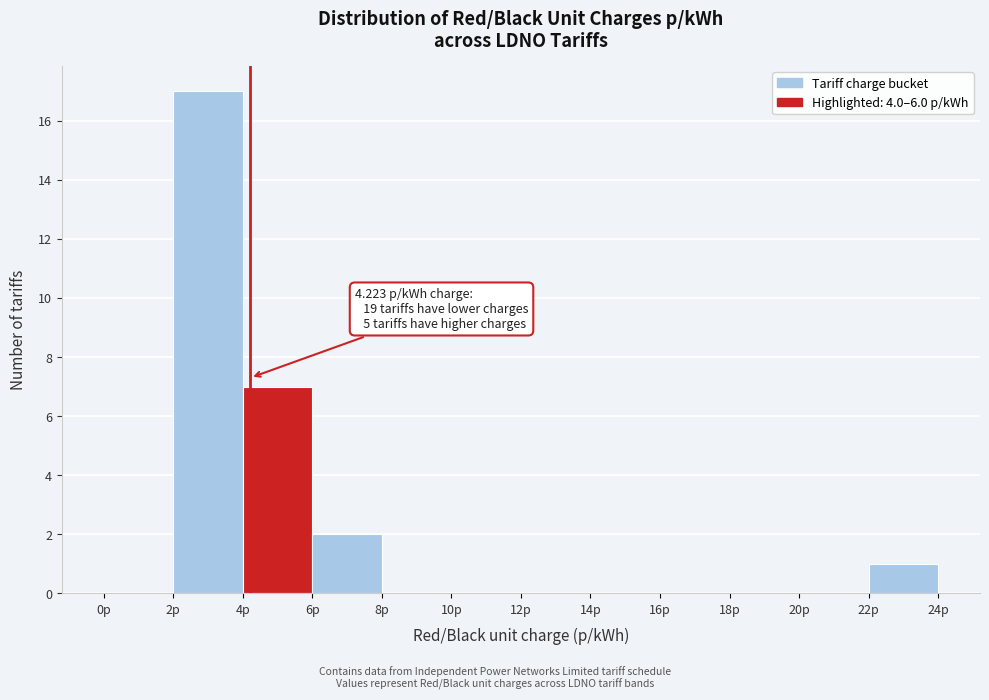

Which range on the x-axis has the tallest bar?

2 to 4